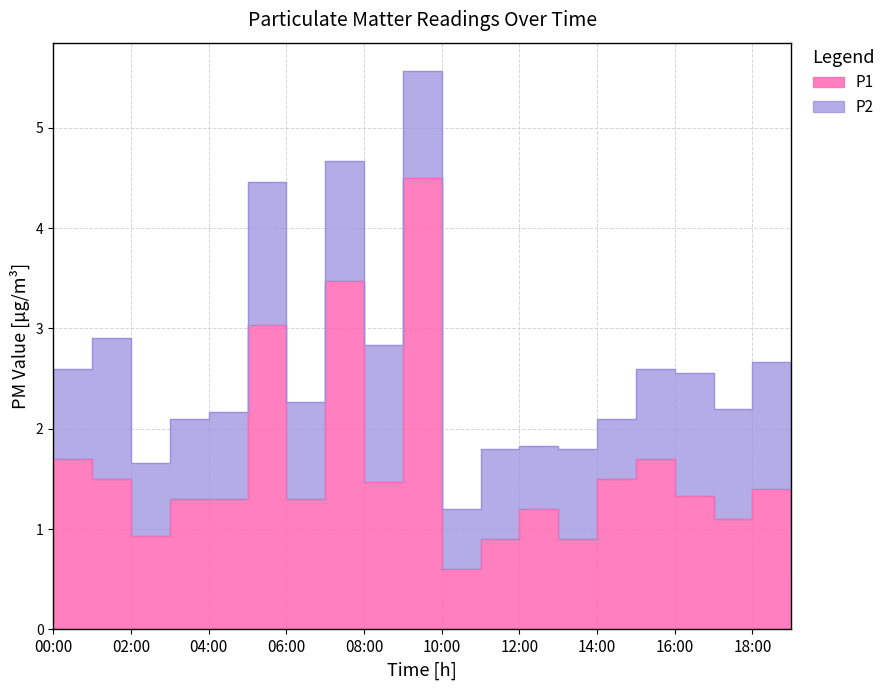

Where is the first local minimum?

02:00